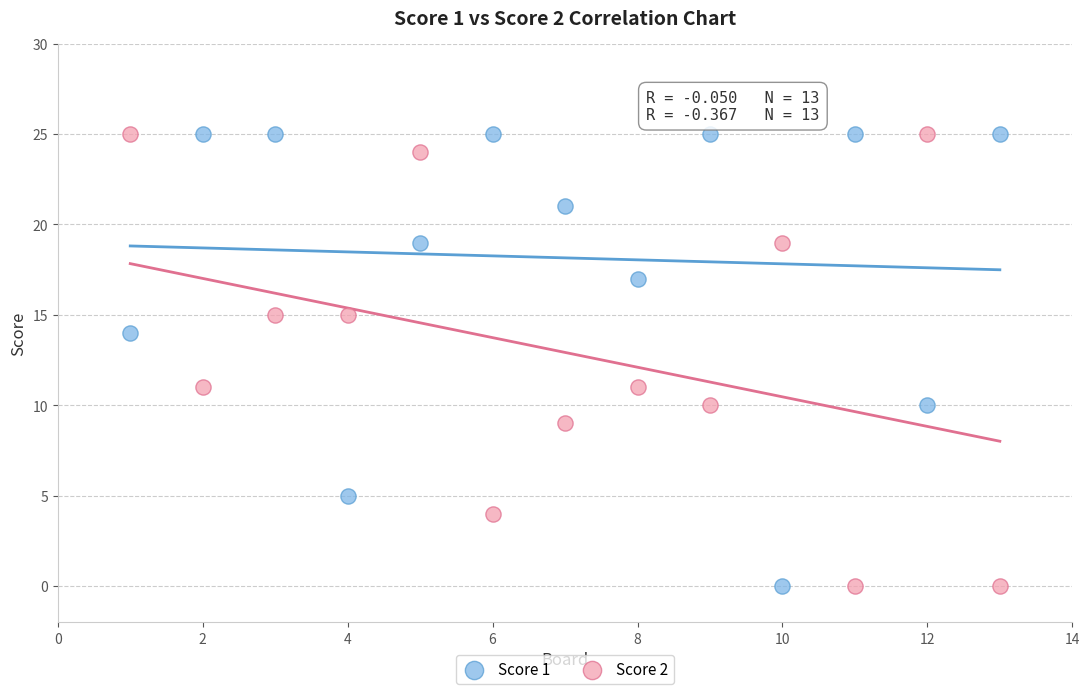

Across all data points, what is the range of Y values (max minus min)?

25